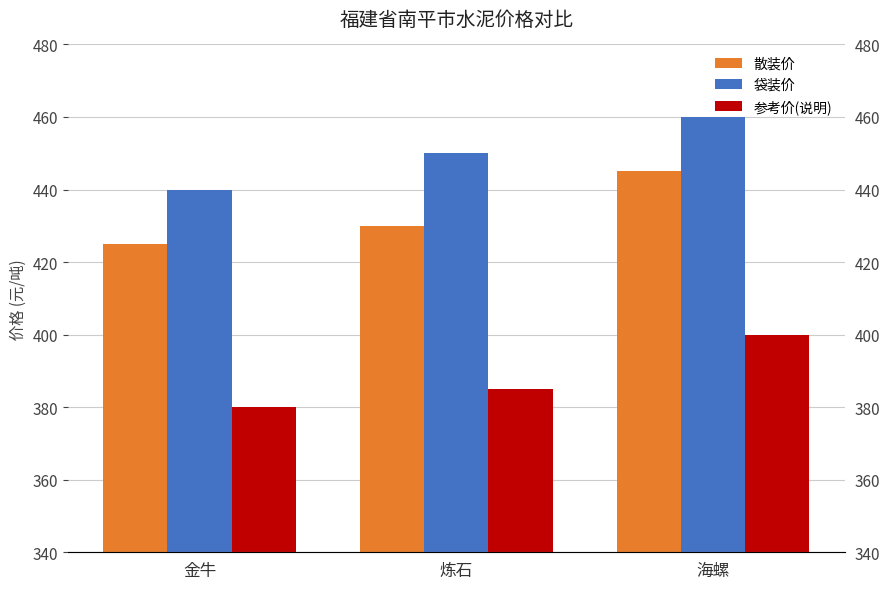

Reading left to right, transcribe all the data shown in this chart.

散装价: 金牛=425	炼石=430	海螺=445
袋装价: 金牛=440	炼石=450	海螺=460
参考价(说明): 金牛=380	炼石=385	海螺=400